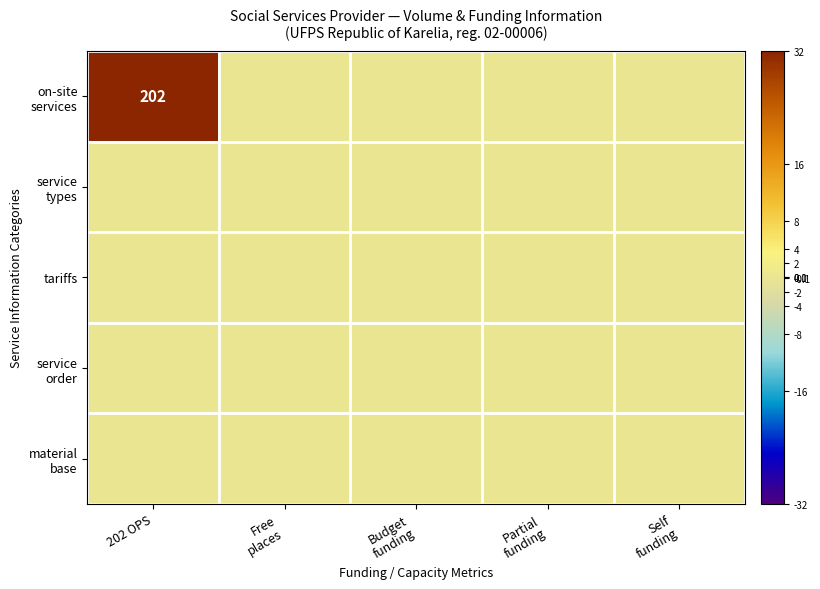

Rank the categories by on-site services value from highest to lowest.

202 OPS, Free places, Budget funding, Partial funding, Self funding